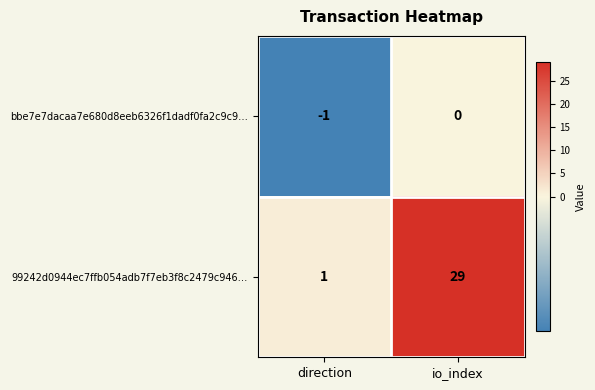

Is it true that 99242d0944ec7ffb054adb7f7eb3f8c2479c946… equals 50 at io_index?

False